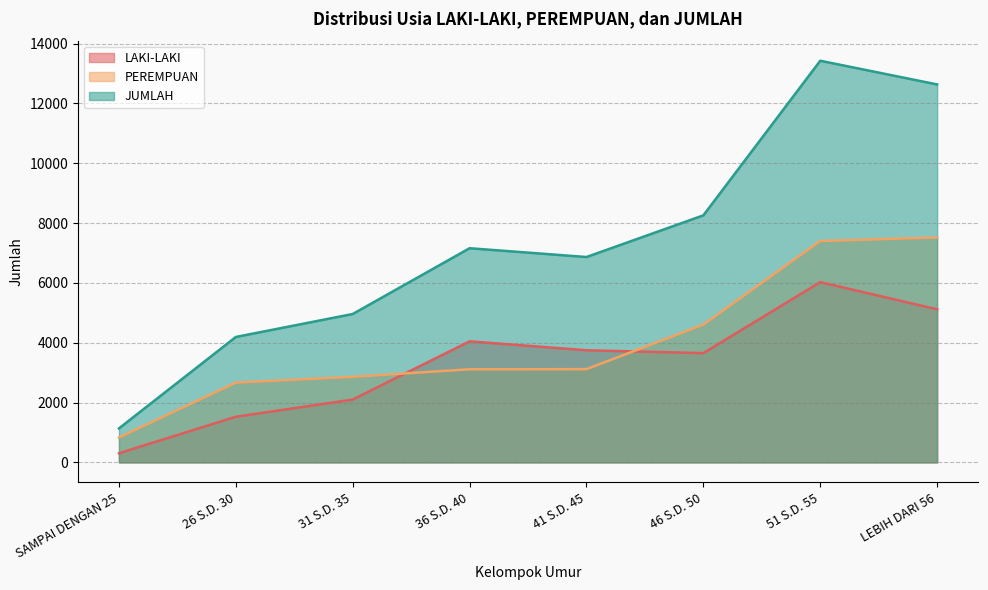

Which series has the widest spread of values?

JUMLAH